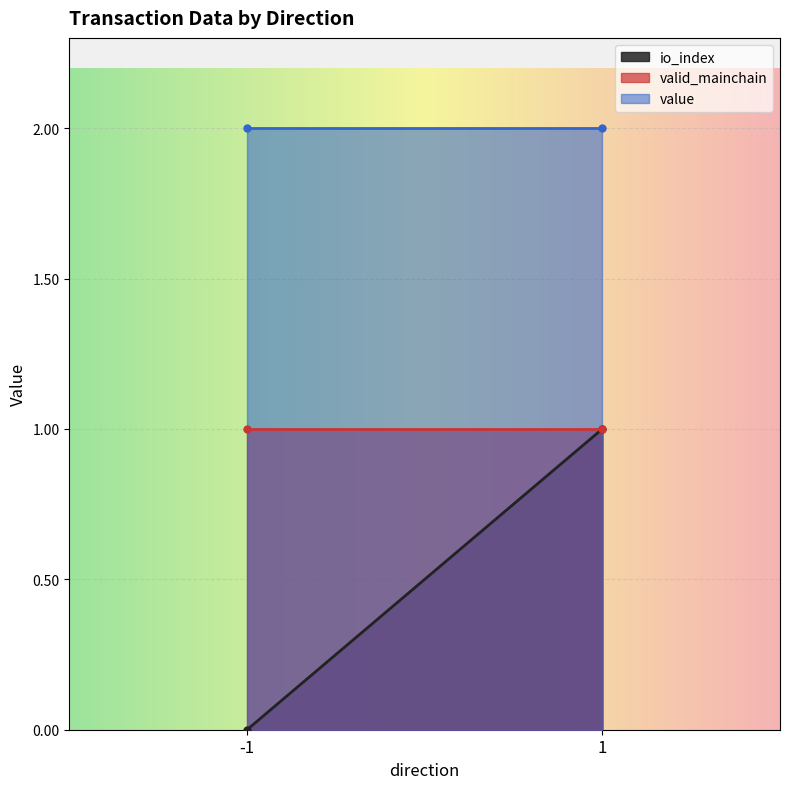

Is it true that valid_mainchain equals 1.0 at 1?

True